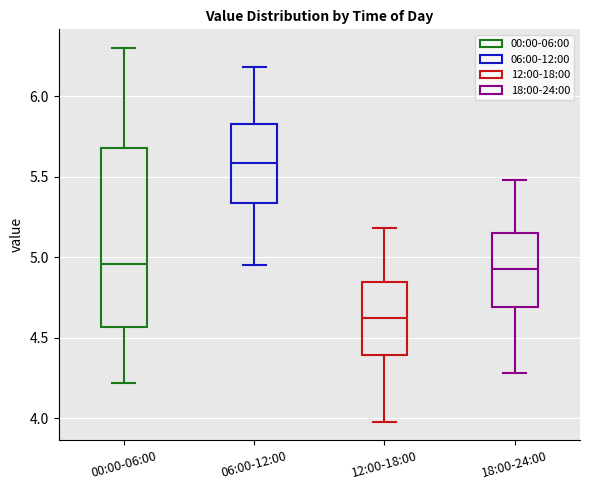

Which box is the tallest, from its lower edge to its upper edge?

00:00-06:00